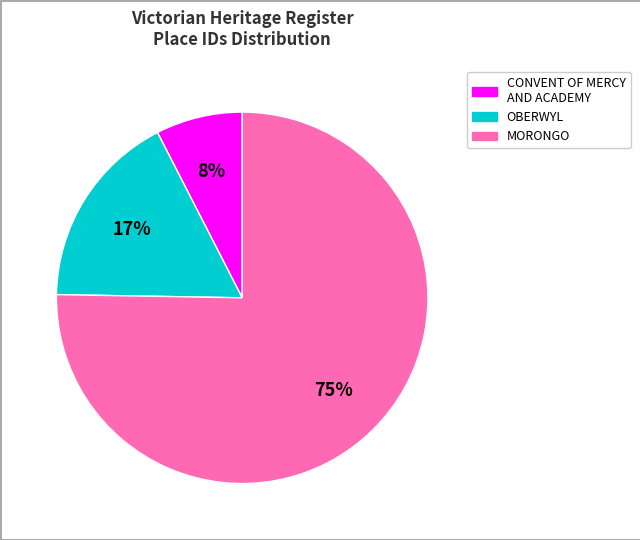

Does any single category account for the majority?

Yes